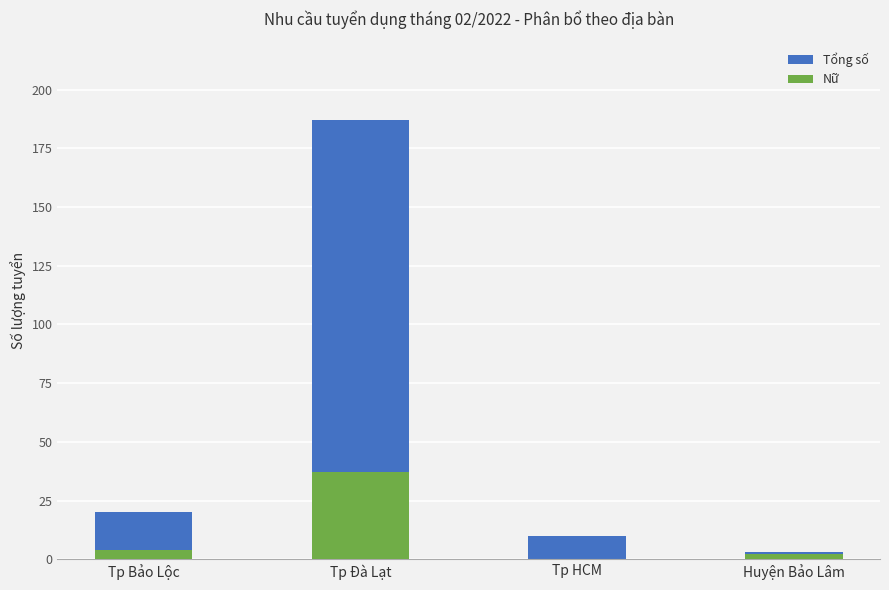

Which has a higher value, Tp HCM or Tp Bảo Lộc?

Tp Bảo Lộc